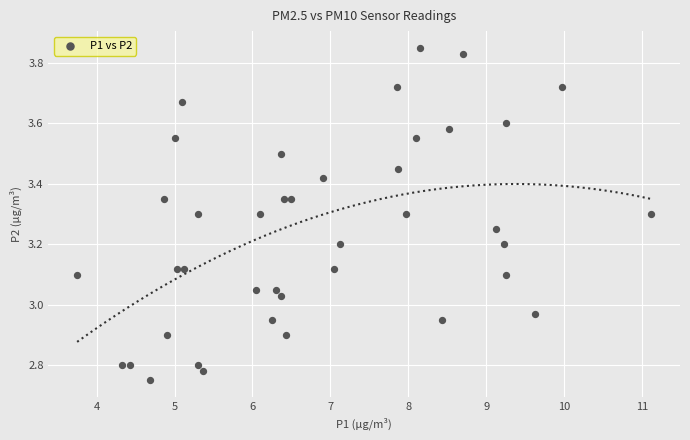

What is the range of X values (max minus min)?

7.4